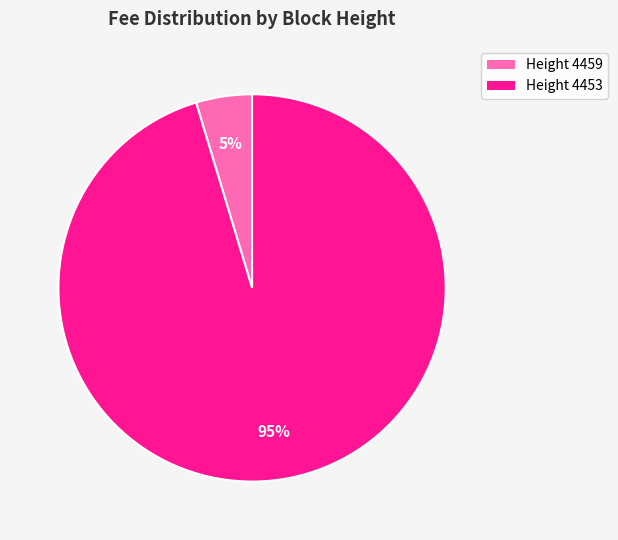

To the nearest percent, what is the combined percentage of Height 4453 and Height 4459?

100%